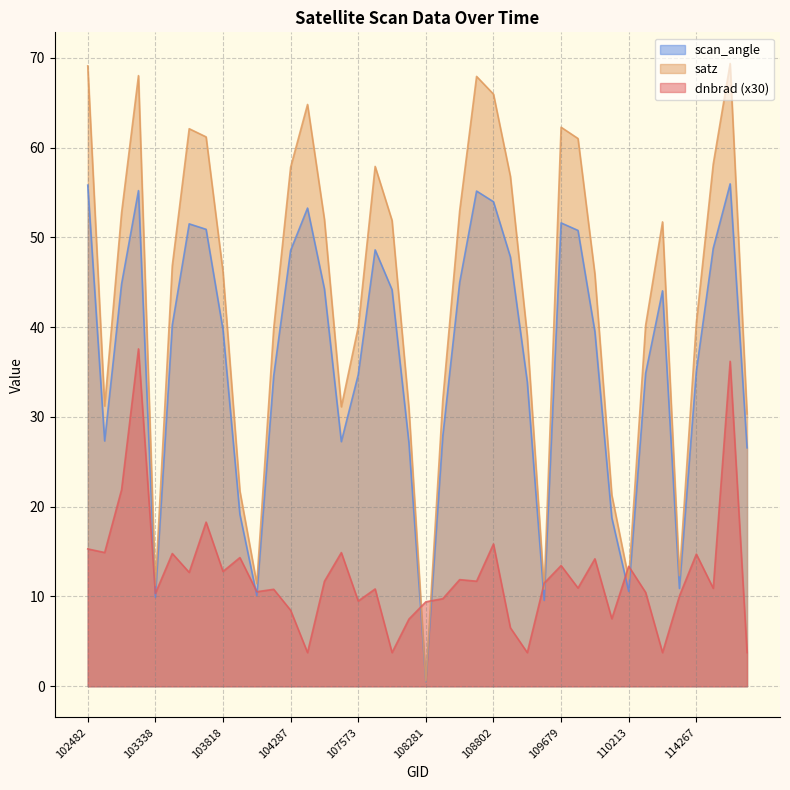

List the labels in order of dnbrad value, smallest first.

110745, 114617, 108985, 104295, 107933, 108816, 108103, 2276, 104287, 108281, 107573, 108455, 2933, 103338, 110385, 104054, 104170, 107744, 114382, 109691, 109157, 104414, 108645, 108632, 103694, 103818, 110213, 109679, 109866, 103936, 114267, 103574, 104530, 539, 102482, 108802, 103702, 102972, 114496, 102980